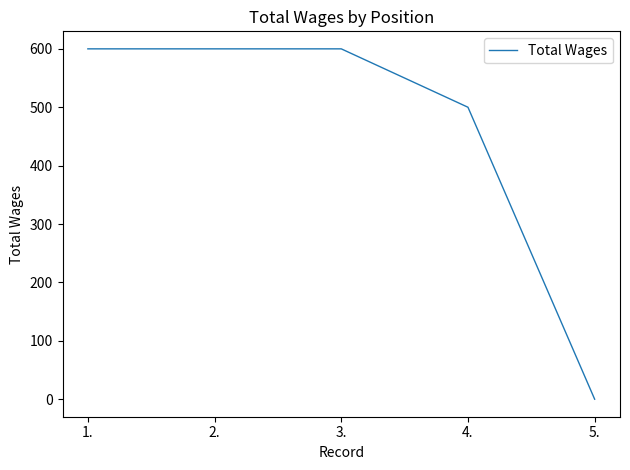

Is it true that the value at 2. is 600?

True